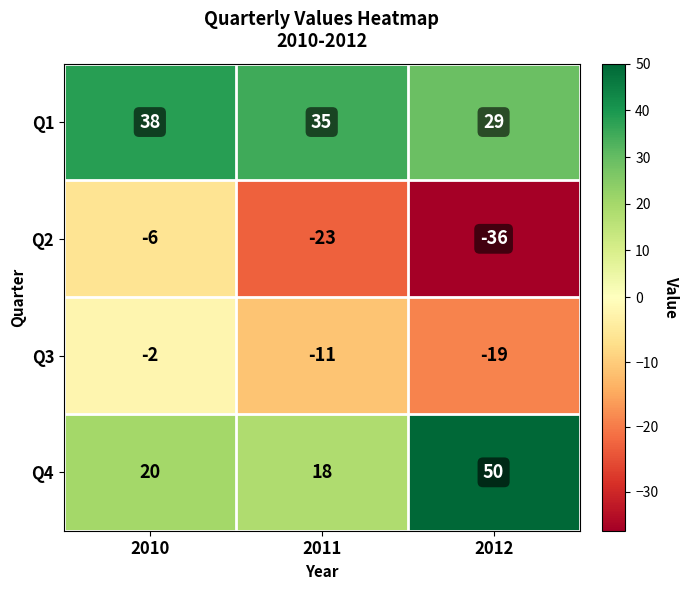

At how many categories does at least one series exceed 29?

3